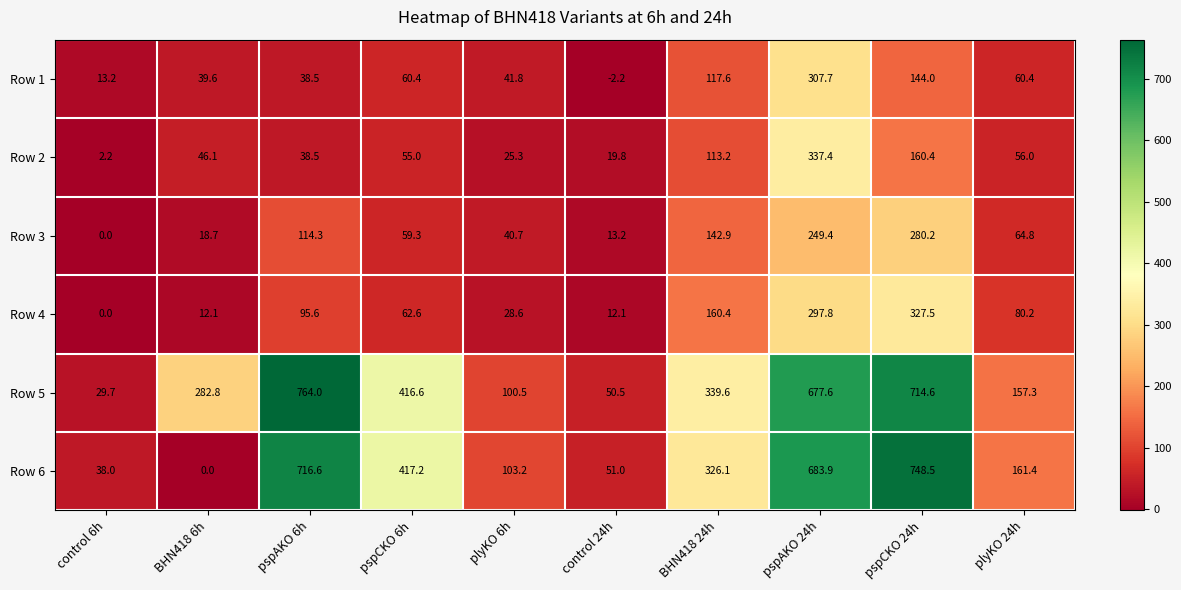

At how many categories does at least one series exceed 160?

7